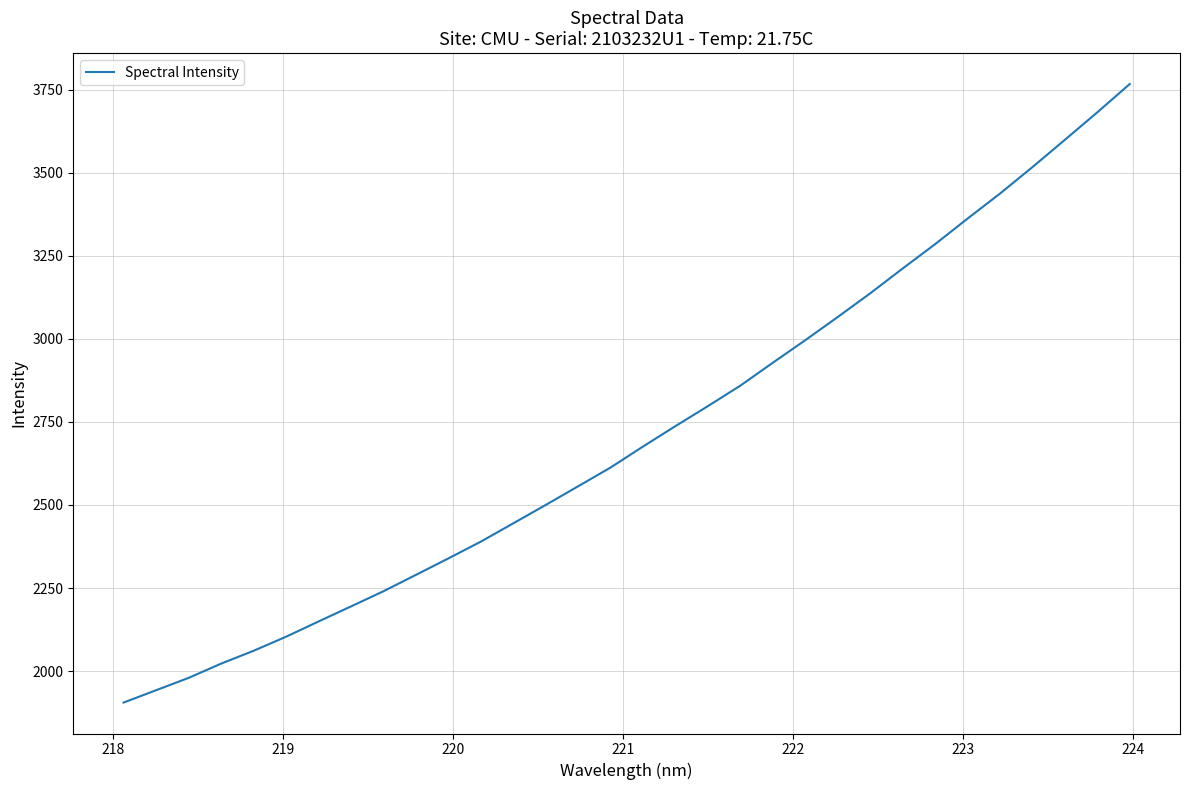

What is the minimum value shown in the chart?

1905.2